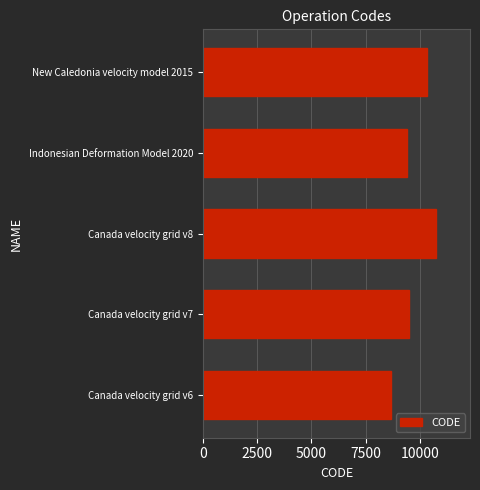

Count the number of categories in the chart.

5